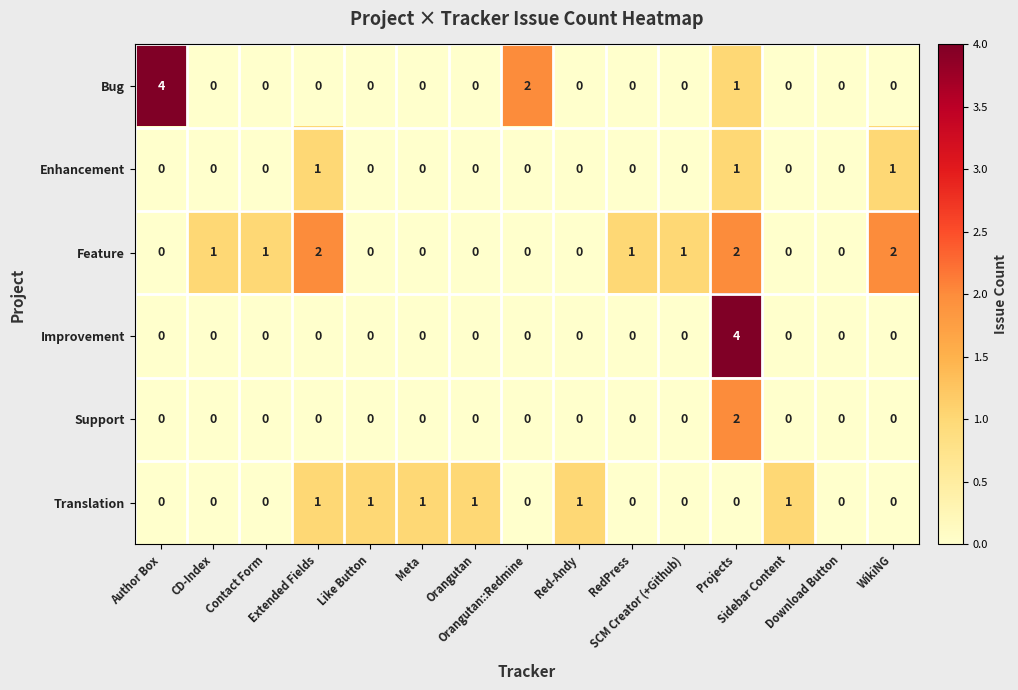

What is the difference between the maximum and minimum values in the Improvement series?

4